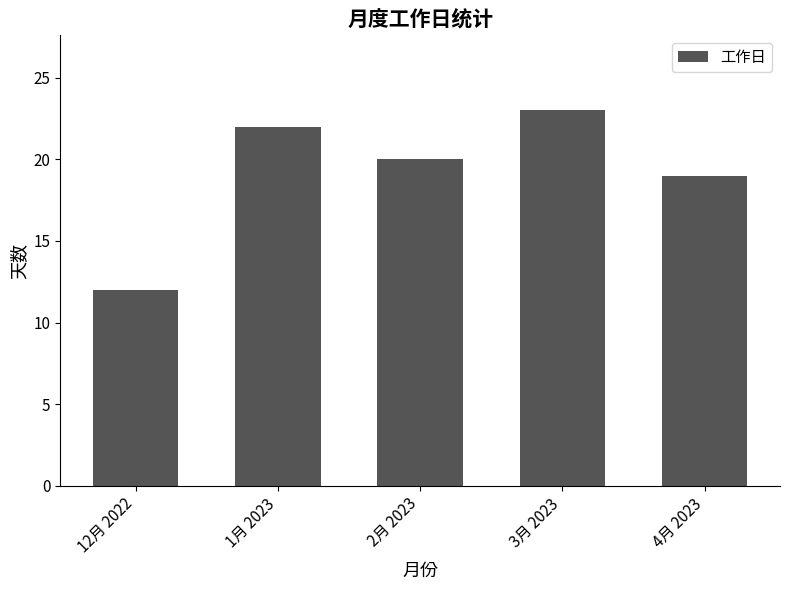

How many distinct data groups are displayed?

1